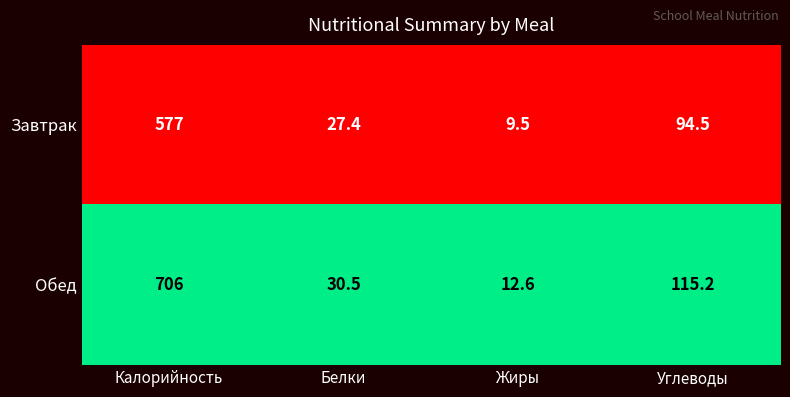

What is the average value of the Обед series?

216.1